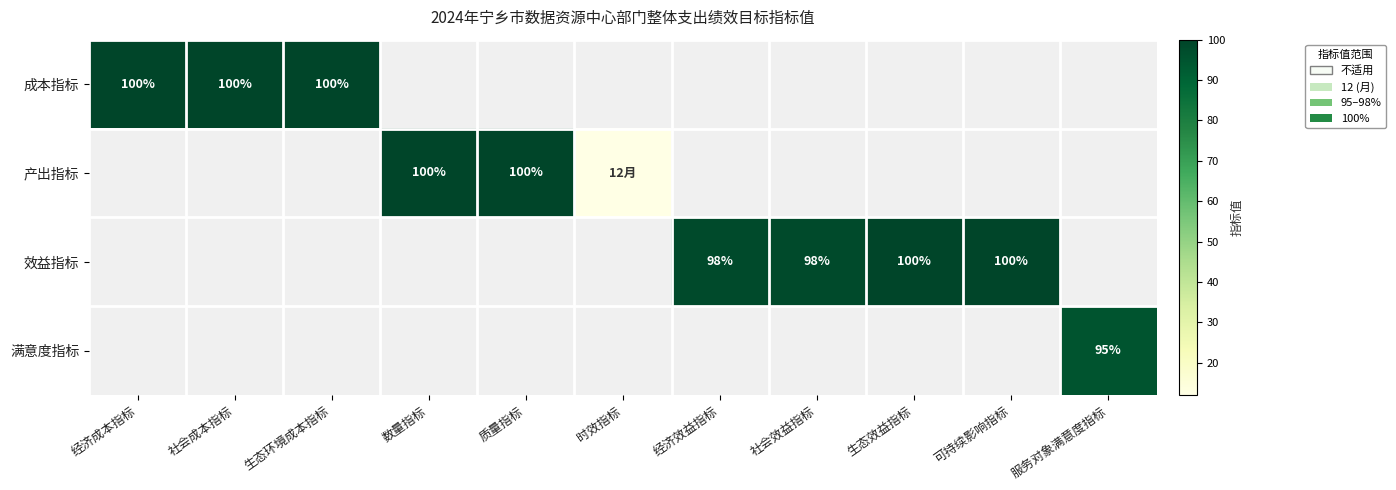

The value of 成本指标 at 经济成本指标 is 35. True or false?

False